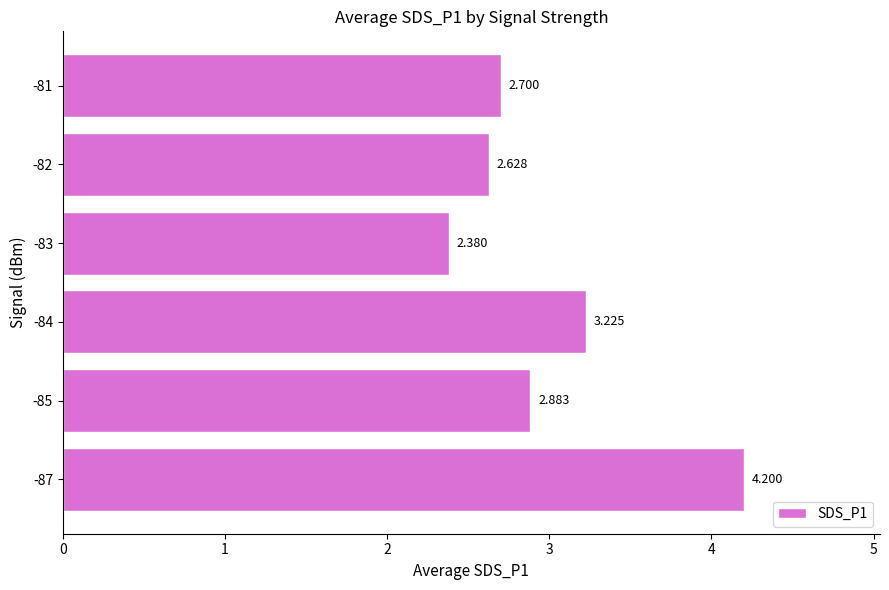

Rank the categories by value from highest to lowest.

-87, -84, -85, -81, -82, -83